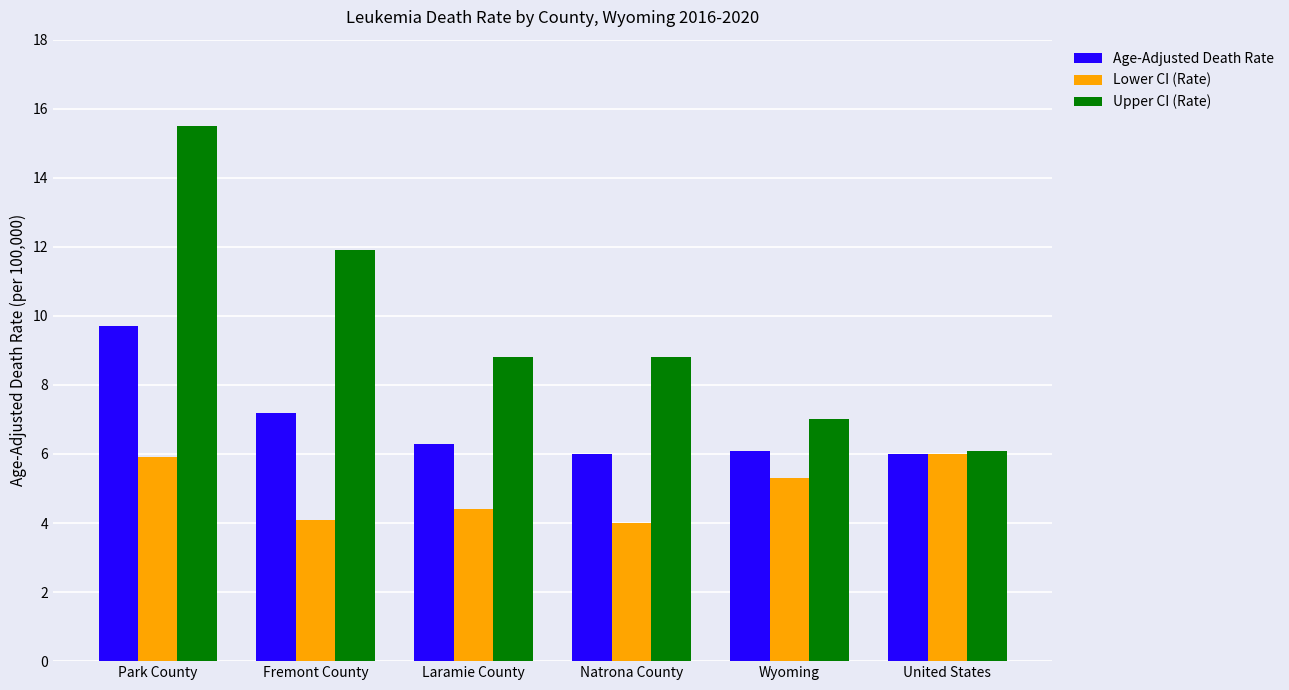

Reading right to left, transcribe all the data shown in this chart.

Age-Adjusted Death Rate: 6.0	6.1	6.0	6.3	7.2	9.7
Lower CI (Rate): 6.0	5.3	4.0	4.4	4.1	5.9
Upper CI (Rate): 6.1	7.0	8.8	8.8	11.9	15.5